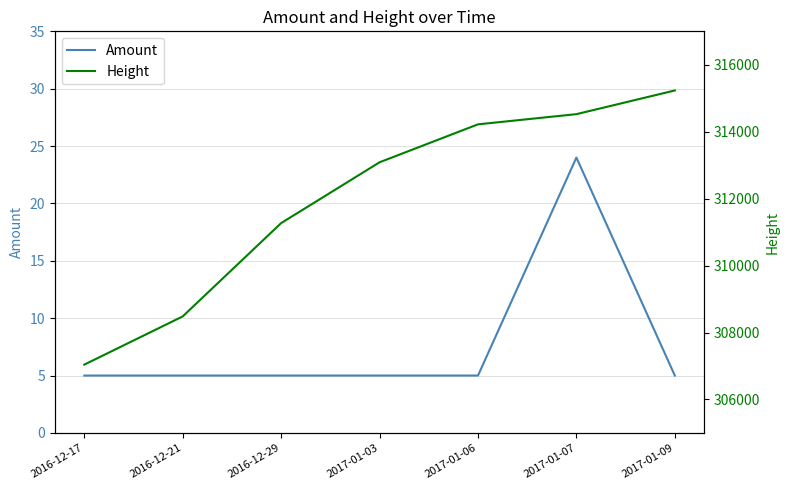

At how many categories does at least one series exceed 53468?

7